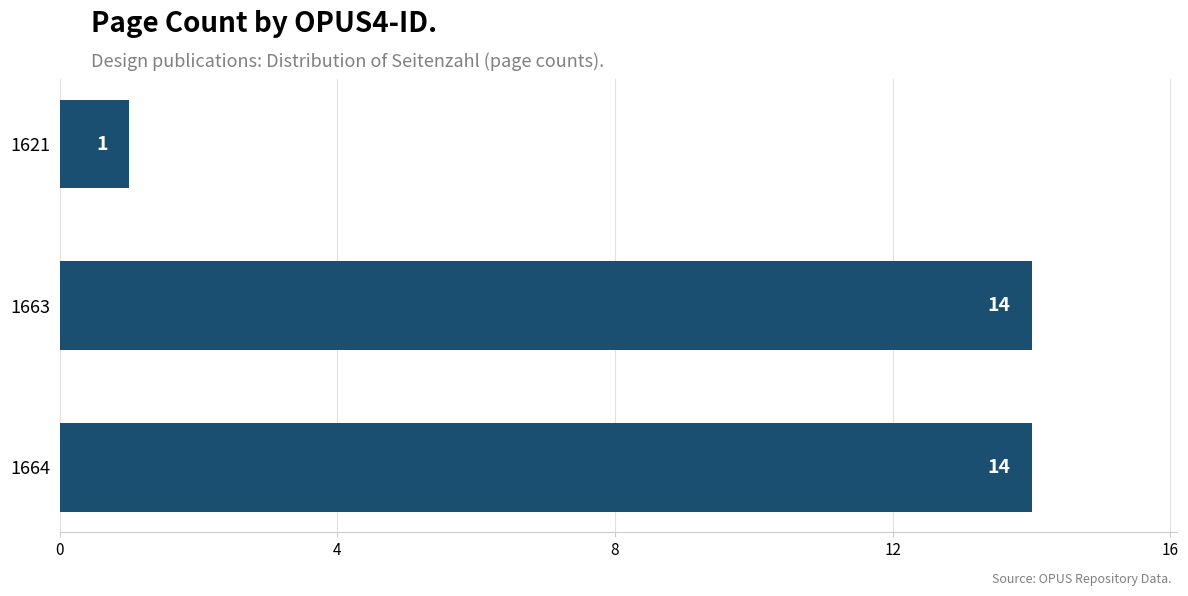

What is the maximum value shown in the chart?

14